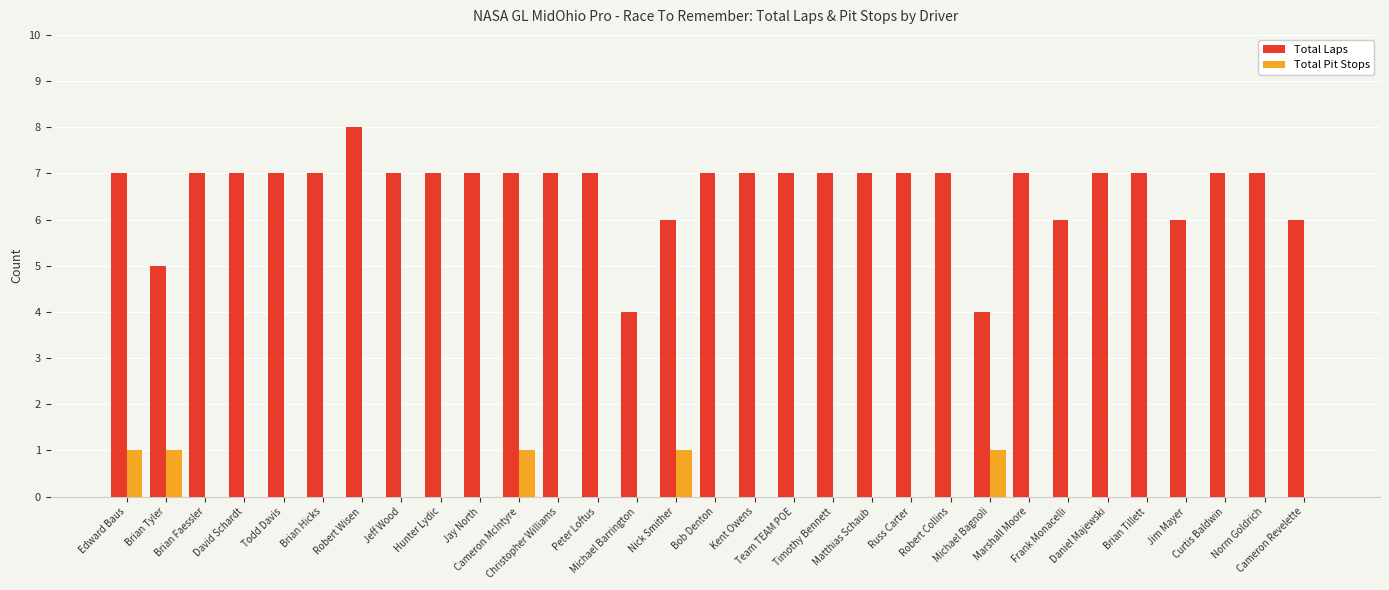

What is the highest value of the Total Laps series?

8